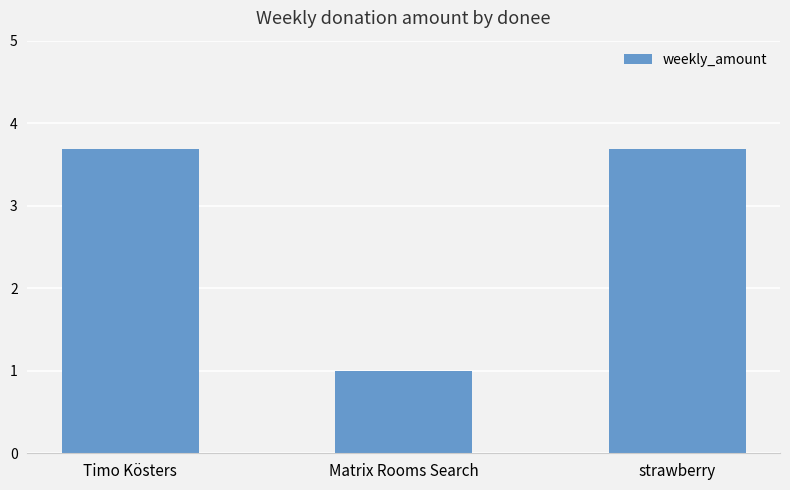

What is the change in value from Timo Kösters to Matrix Rooms Search?

-2.7